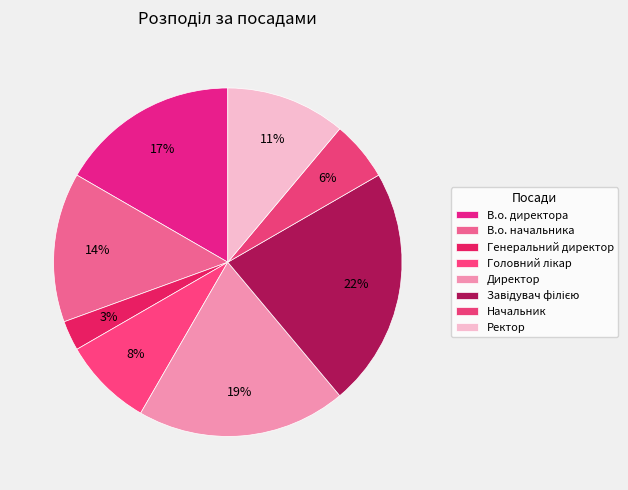

To the nearest percent, what percentage of the pie is Головний лікар?

8%